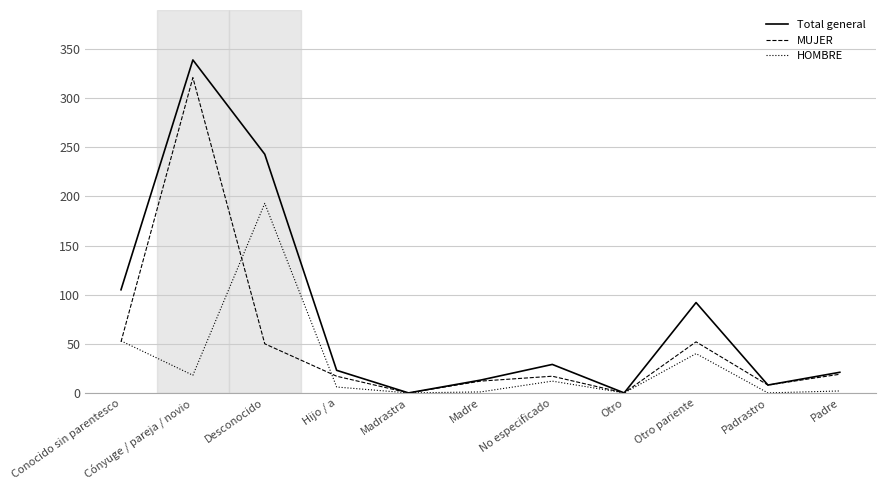

What position from the left is Padrastro?

10